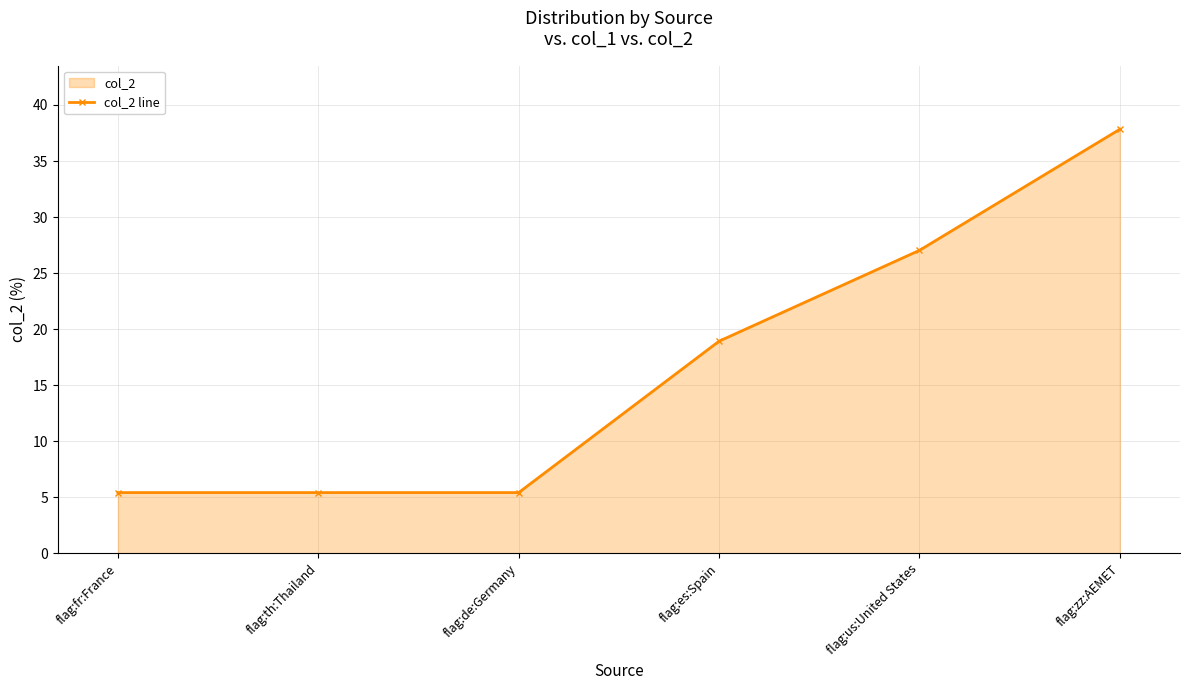

The chart shows a value of 5.4 at flag:de:Germany. True or false?

True